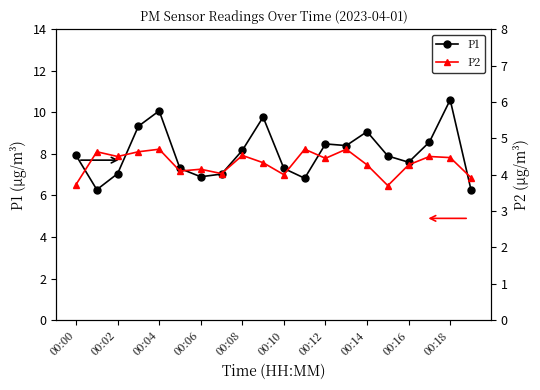

Count the number of data series in this chart.

2